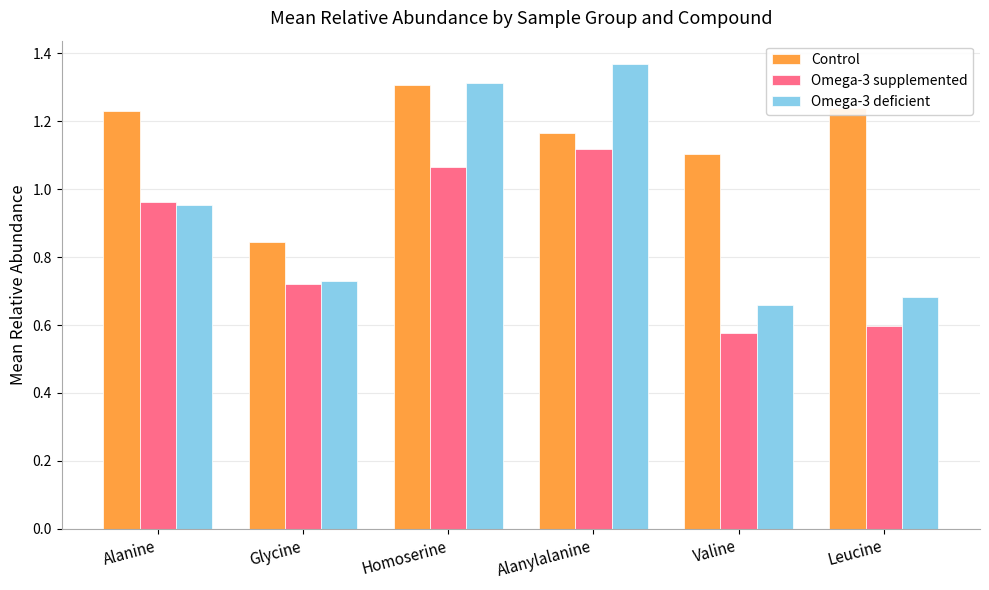

What is the total value across all series at Glycine?

2.3